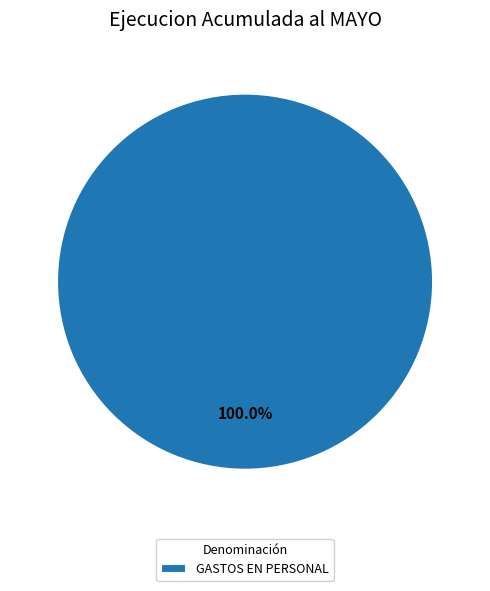

Is there any slice that represents more than half of the pie?

Yes